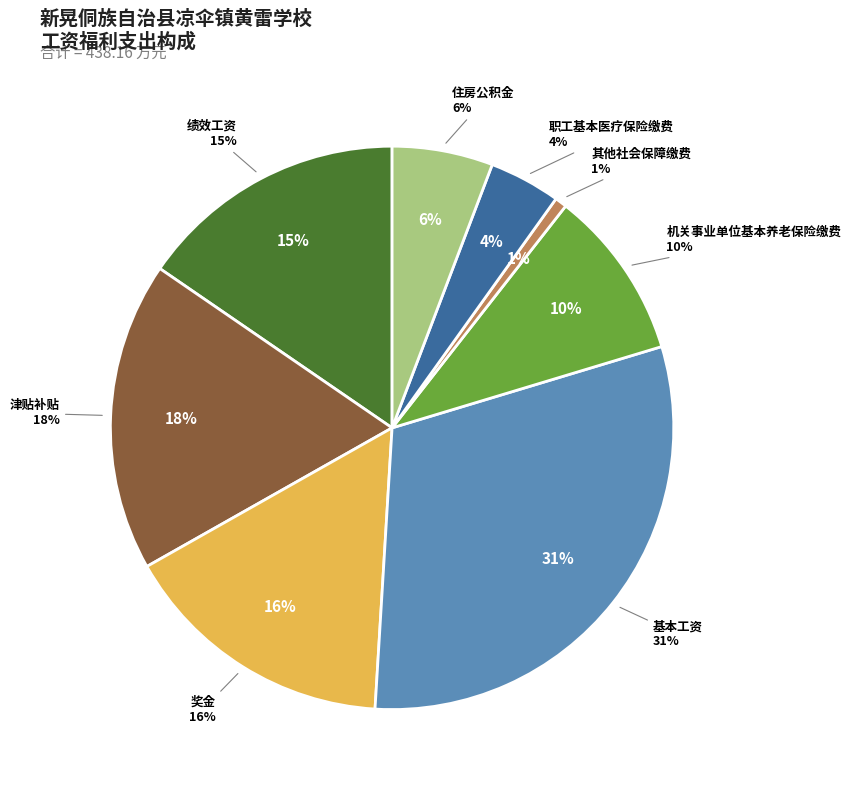

Rank the categories by value from highest to lowest.

基本工资, 津贴补贴, 奖金, 绩效工资, 机关事业单位基本养老保险缴费, 住房公积金, 职工基本医疗保险缴费, 其他社会保障缴费